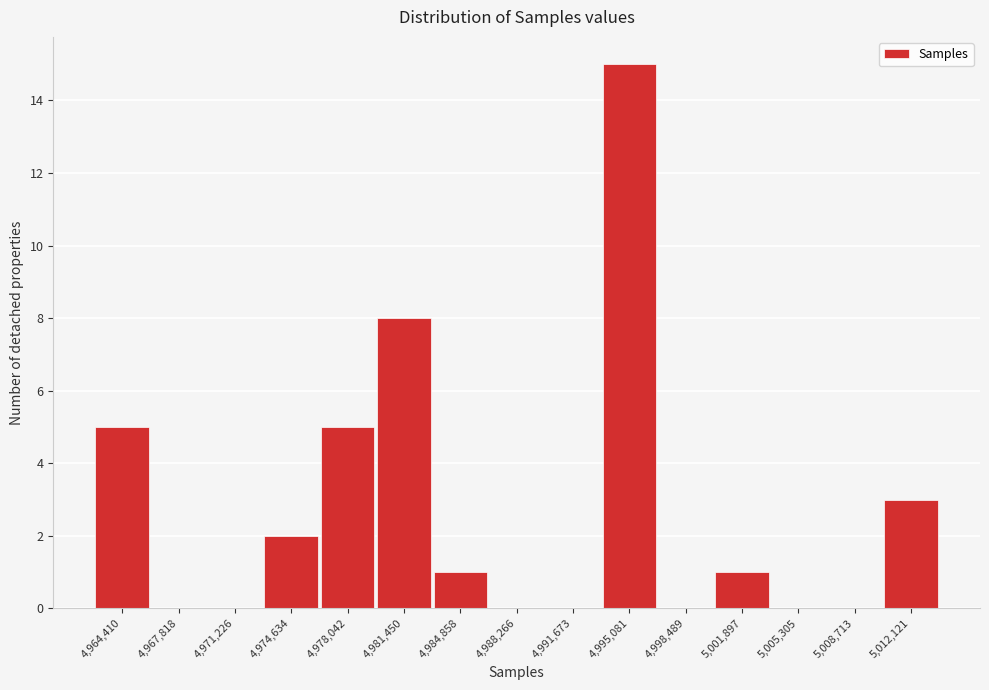

How tall is the bar that spans 4976500 to 4979500 on the x-axis? Neither the bar edges nor the heights are printed on the chart, so give them approximately, as read against the axes.

5